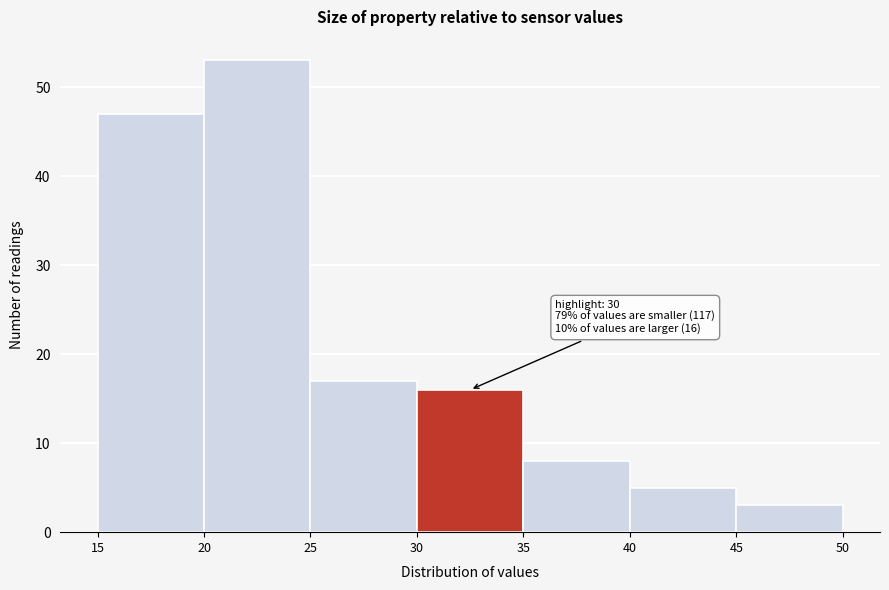

Over which range of the x-axis is the bar tallest?

20 to 25